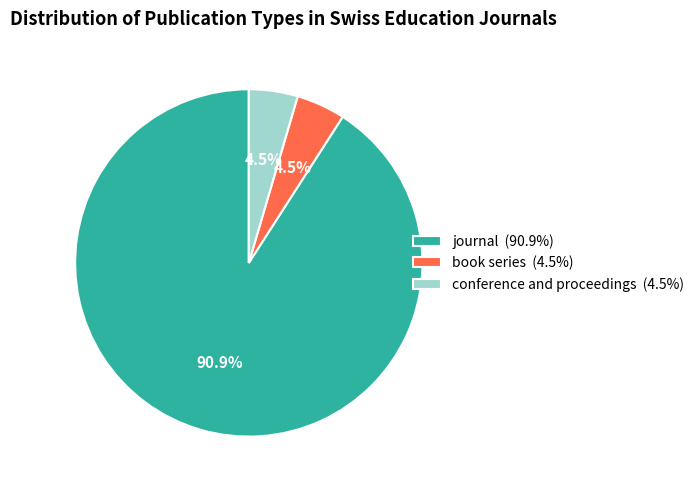

Is the sum of journal (90.9%) and book series (4.5%) greater than half?

Yes